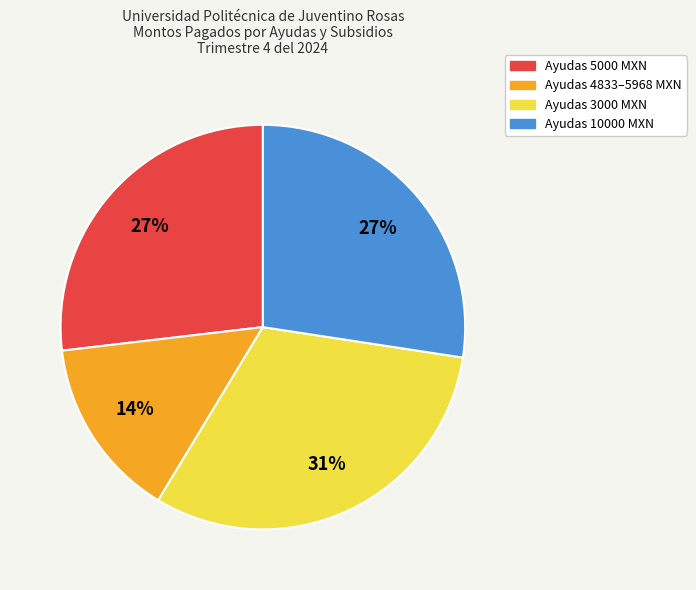

To the nearest percent, what is the difference between the largest and smallest slice percentages?

17%